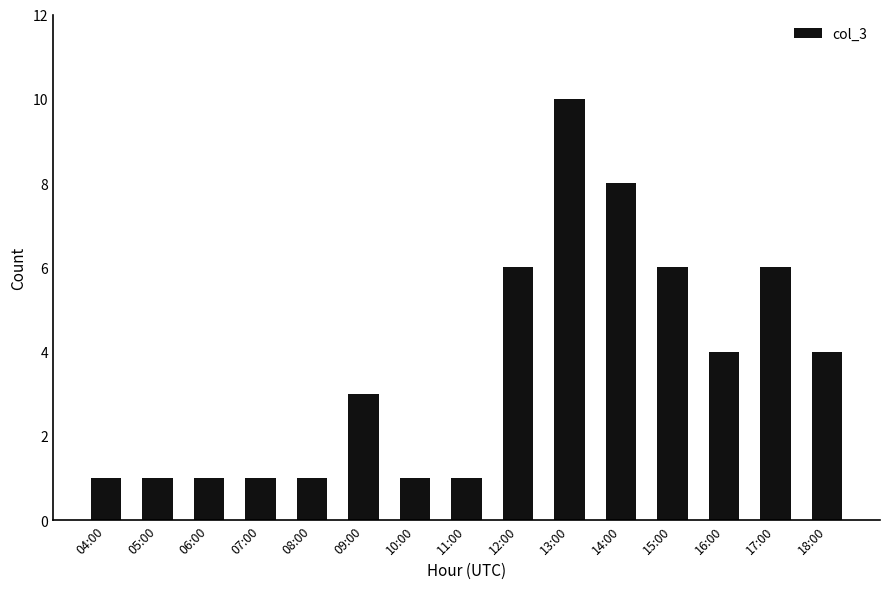

Are the bars grouped side by side (vs. stacked)?

No